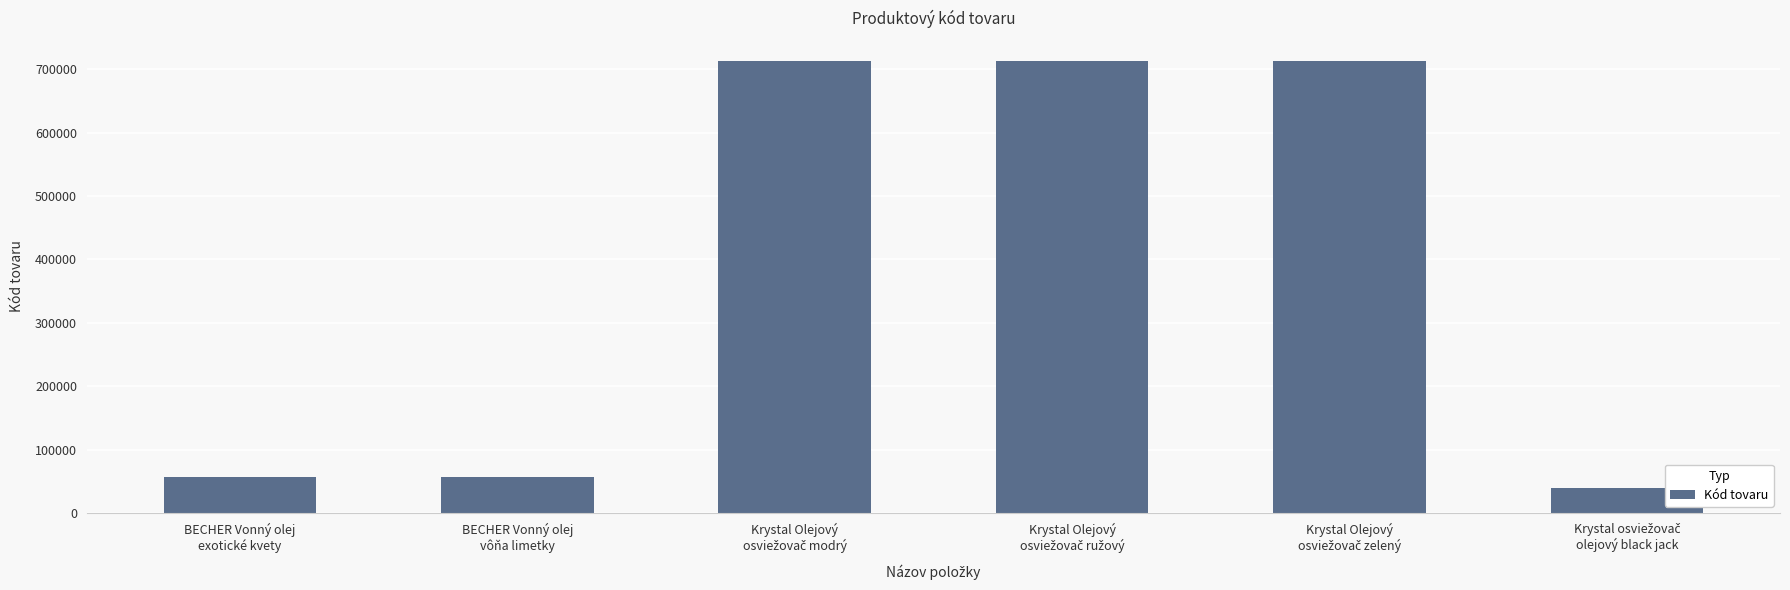

Count the number of data series in this chart.

1